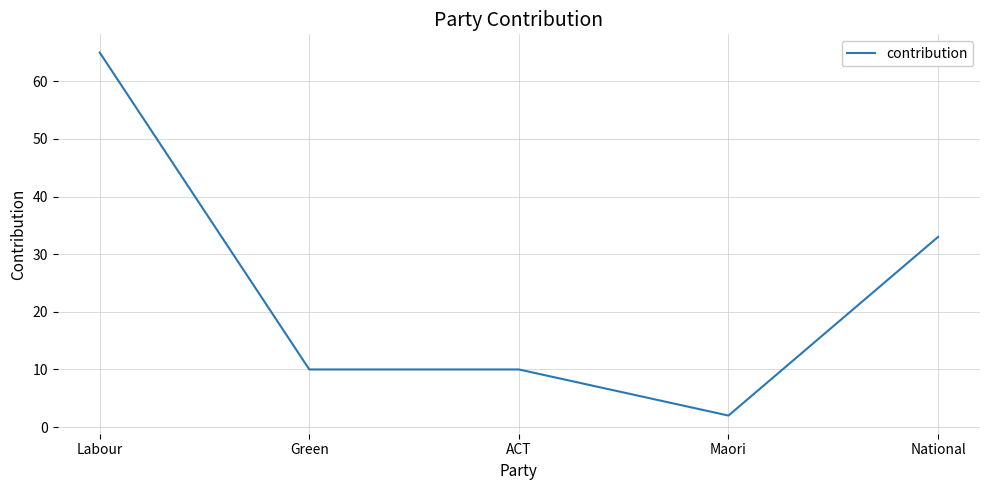

Reading left to right, extract all data points from this chart.

Labour=65	Green=10	ACT=10	Maori=2	National=33